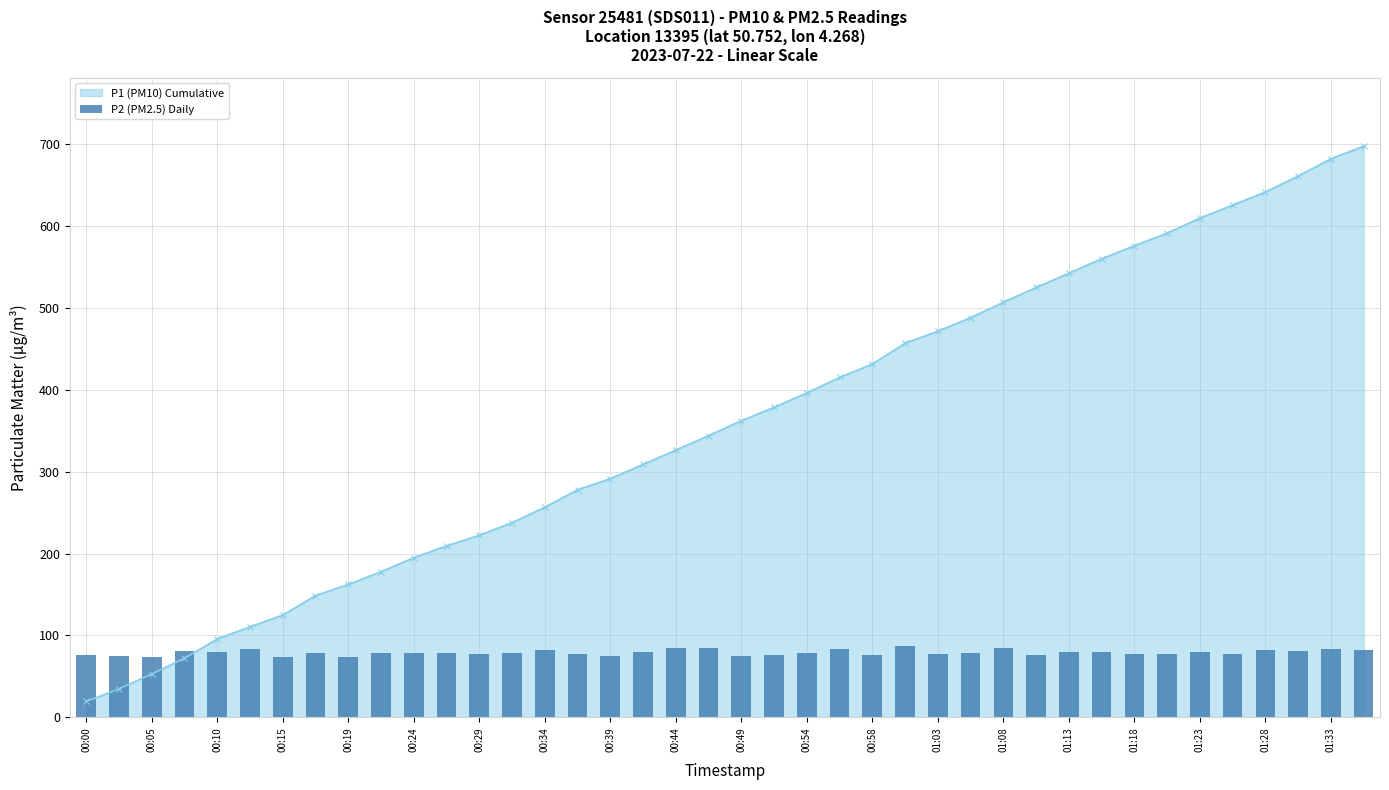

What is the lowest value of the P1 (PM10) Cumulative series?

19.5